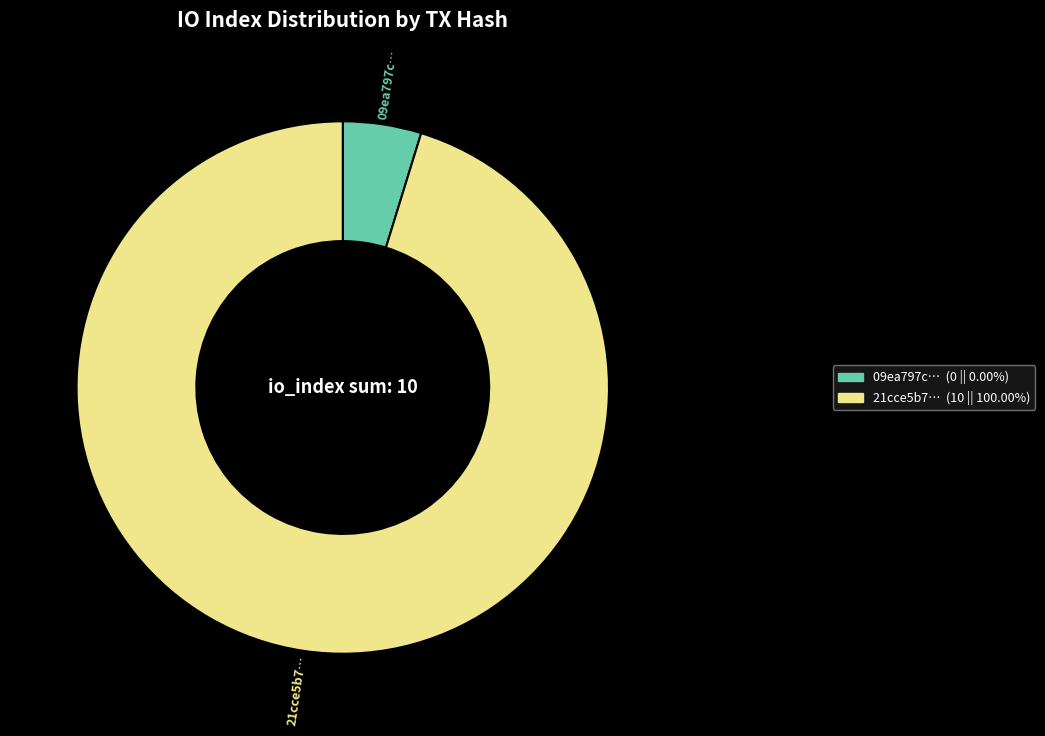

Is there a majority slice in this chart?

Yes